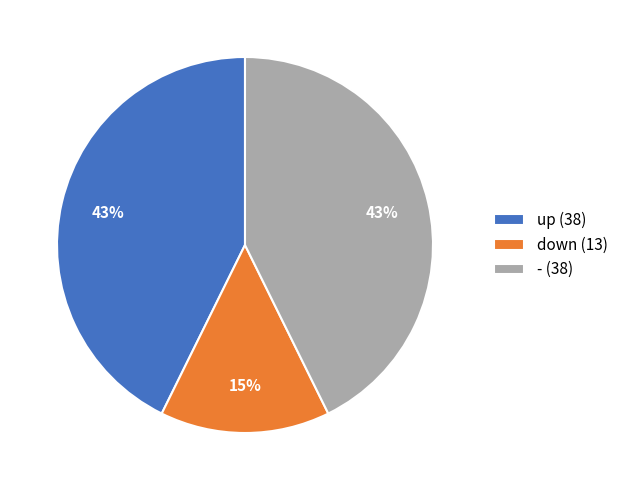

Do down and - together represent more than half of the pie?

Yes